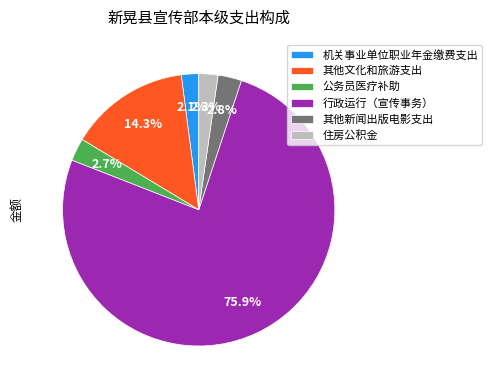

The 住房公积金 slice represents 2% of the pie. True or false?

True